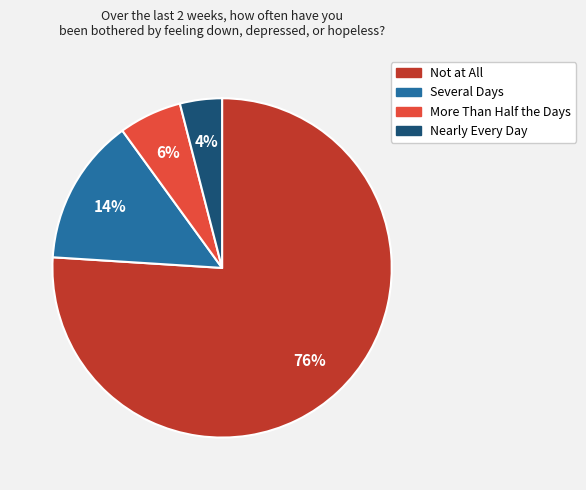

Is it true that More Than Half the Days is 6% of the pie?

True